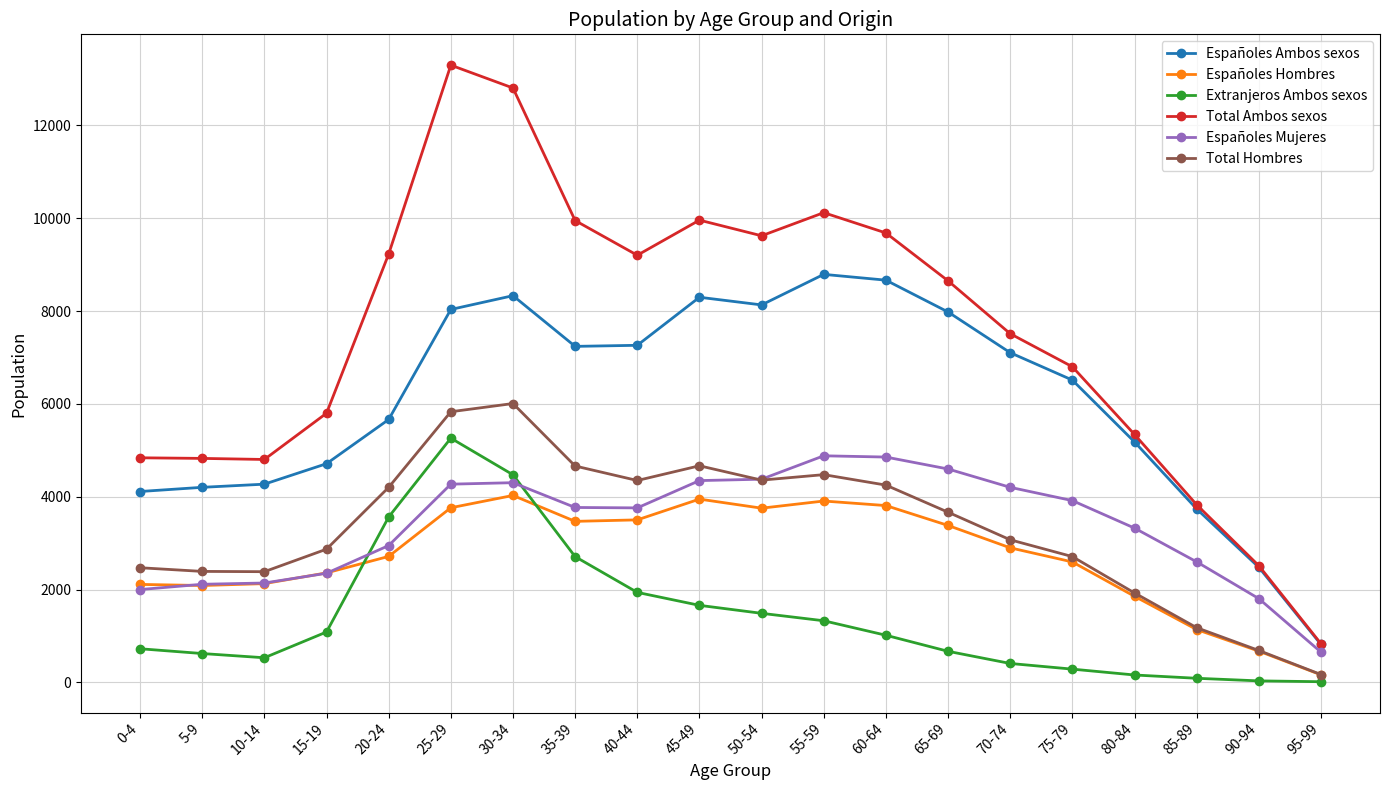

True or false: Españoles Hombres and Españoles Ambos sexos cross at least once.

False